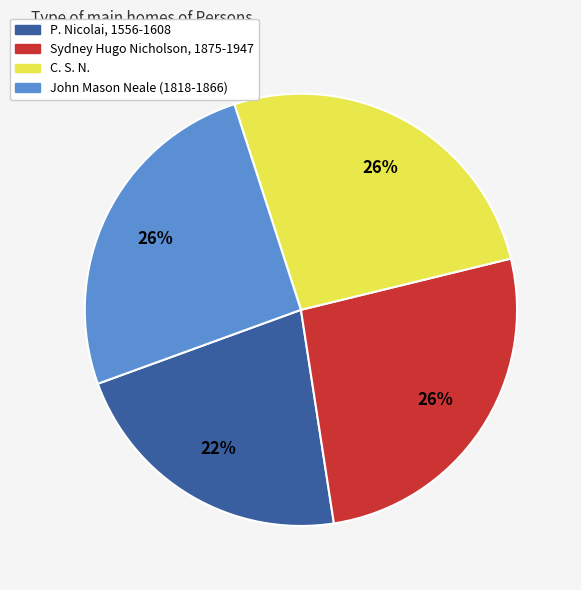

To the nearest percent, what is the difference between the P. Nicolai, 1556-1608 and C. S. N. slice percentages?

4%